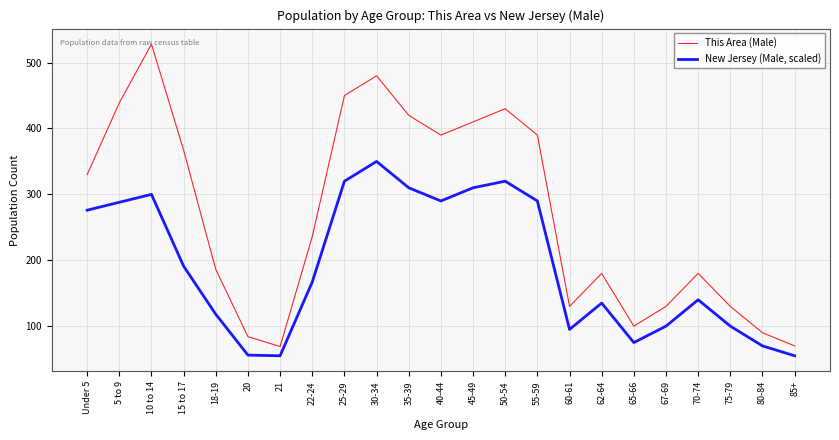

The This Area (Male) series shows 172 at 60-61. True or false?

False